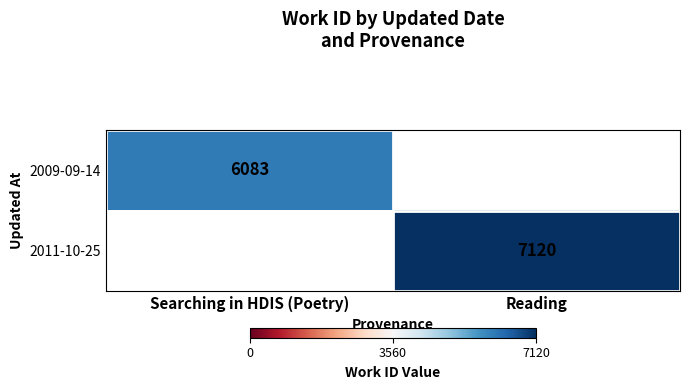

Is the value of 2009-09-14 at Searching in HDIS (Poetry) greater than the value of 2011-10-25 at Reading?

No